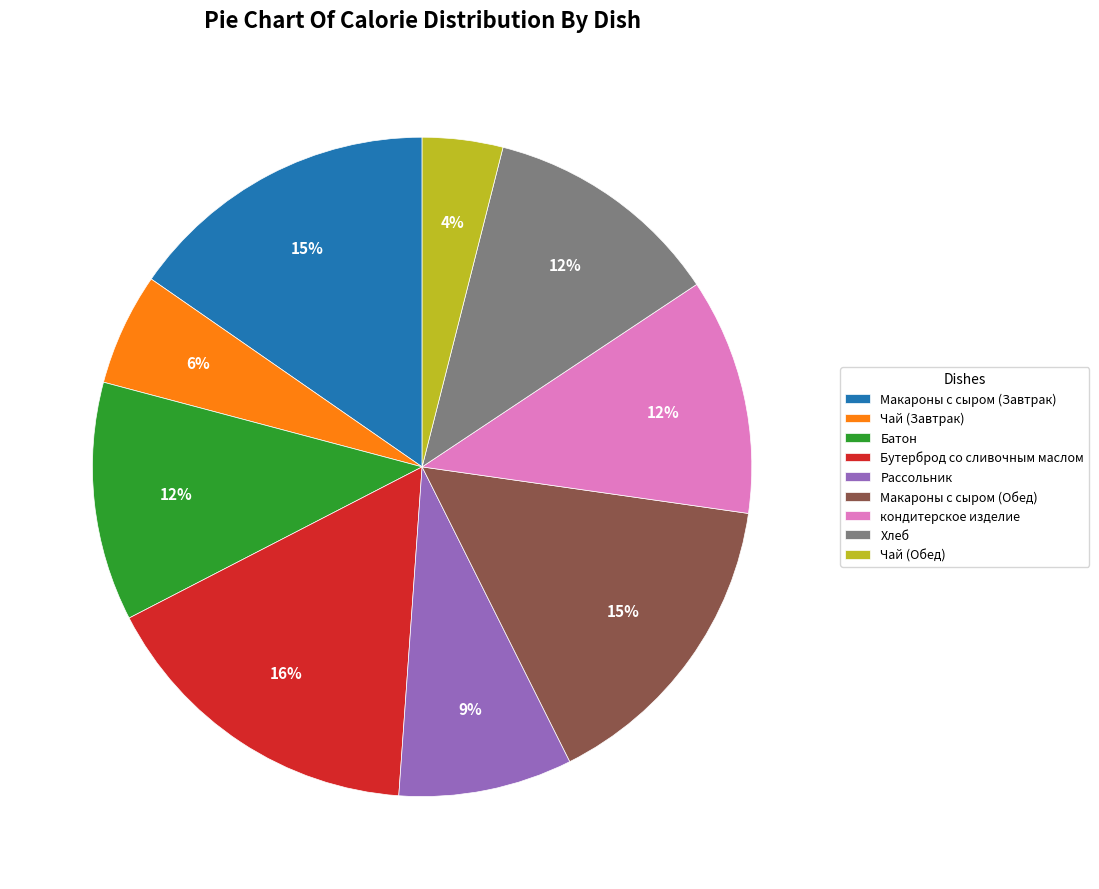

To the nearest percent, what portion does Макароны с сыром (Обед) represent?

15%